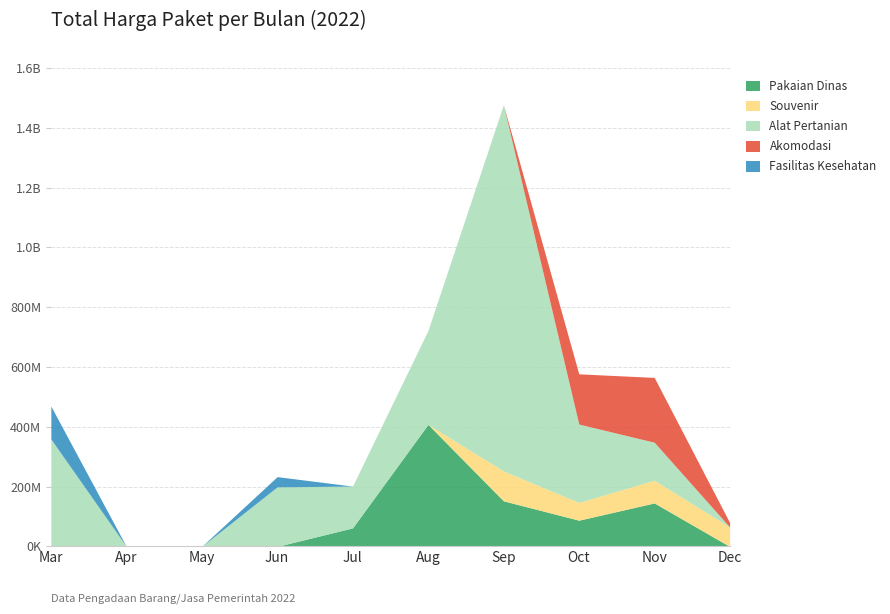

What are all the series names shown in the legend?

Pakaian Dinas, Souvenir, Alat Pertanian, Akomodasi, Fasilitas Kesehatan